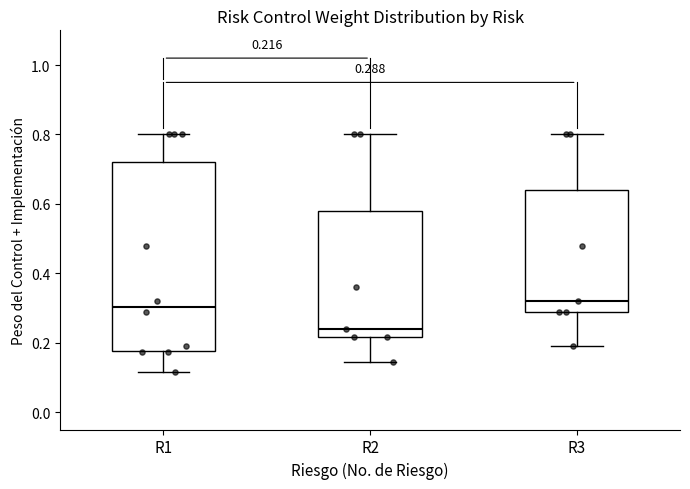

Comparing the boxes themselves (not the whiskers), which one is the tallest?

R1